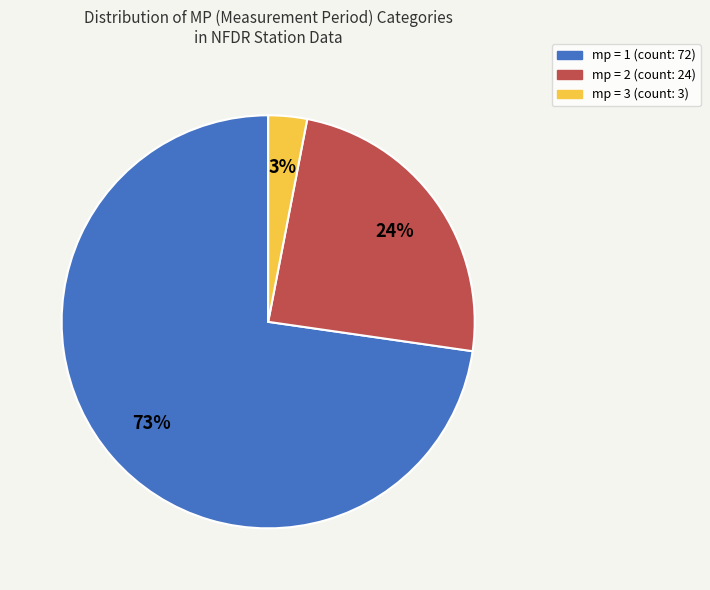

How many slices are in this pie chart?

3